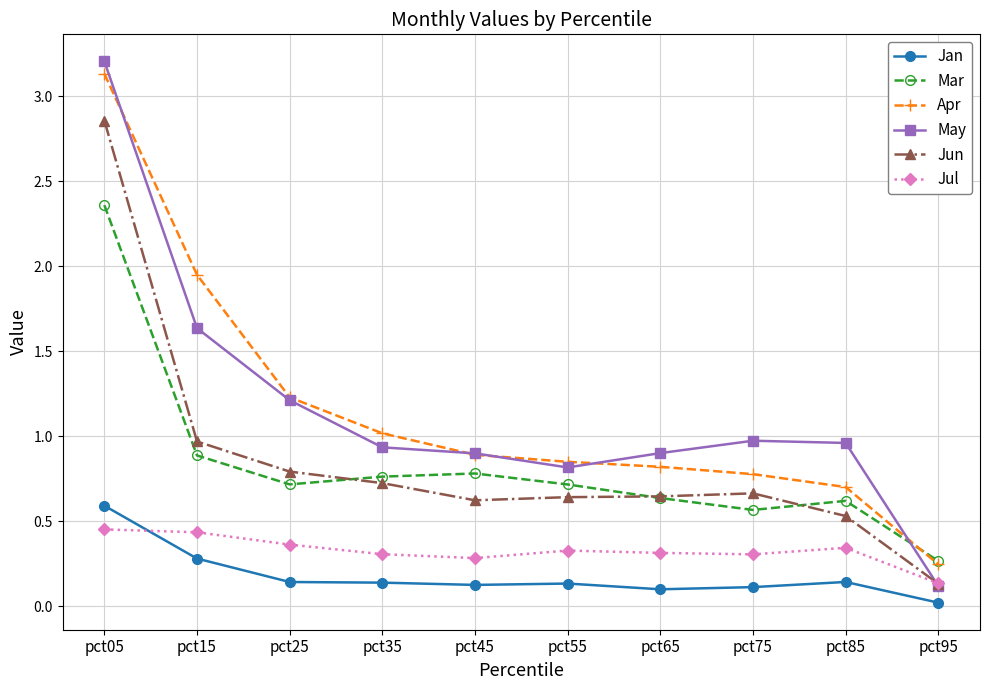

Where is Apr nearest to the value 1?

pct35